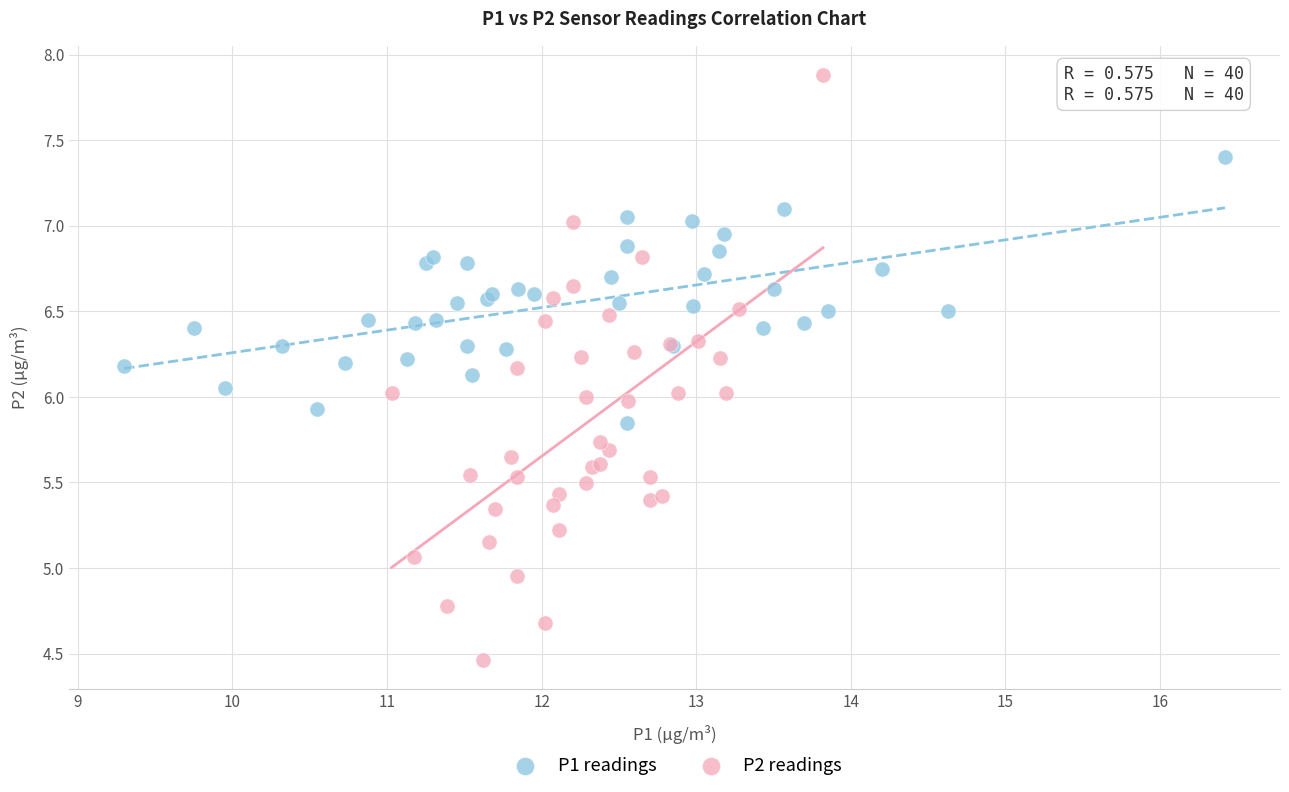

Which series reaches the minimum Y coordinate?

P2 readings